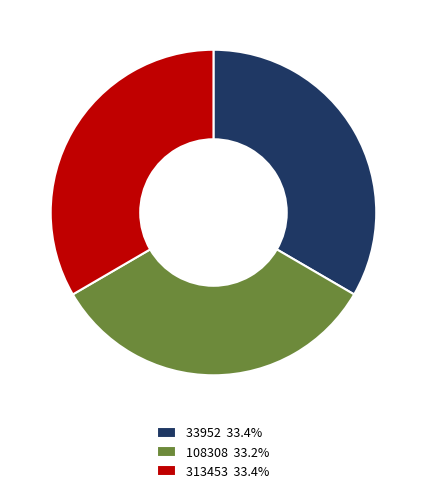

Combined, do 313453 33.4% and 108308 33.2% account for over 50%?

Yes